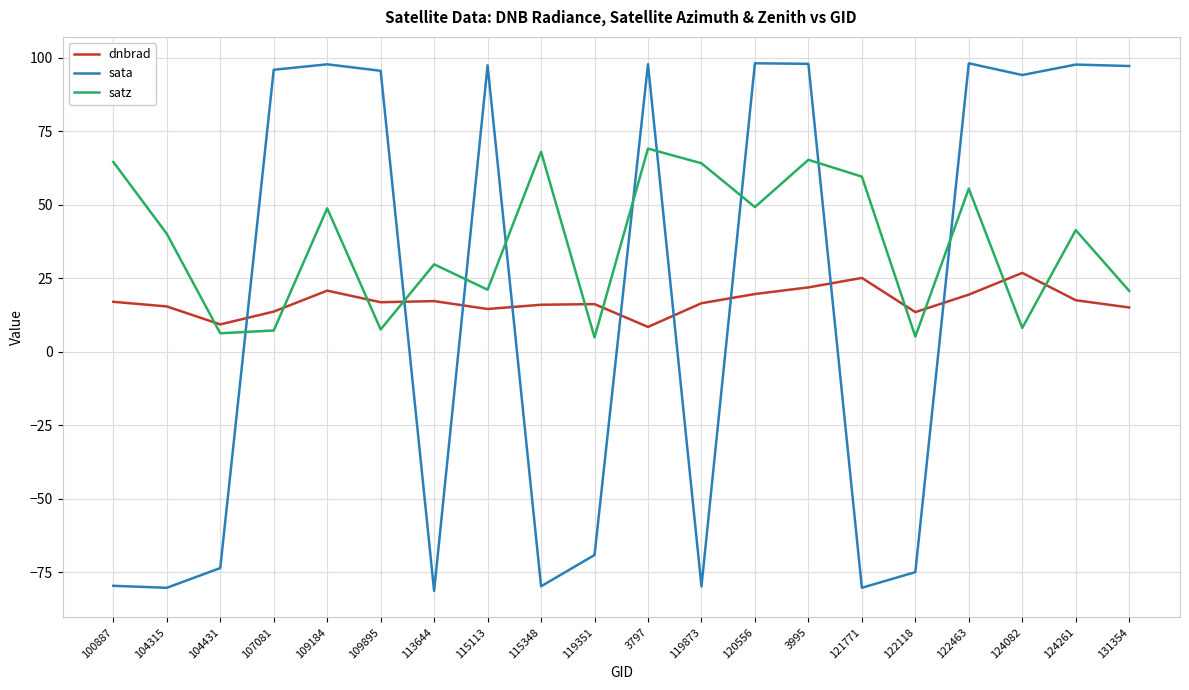

What position from the left is 122118?

16